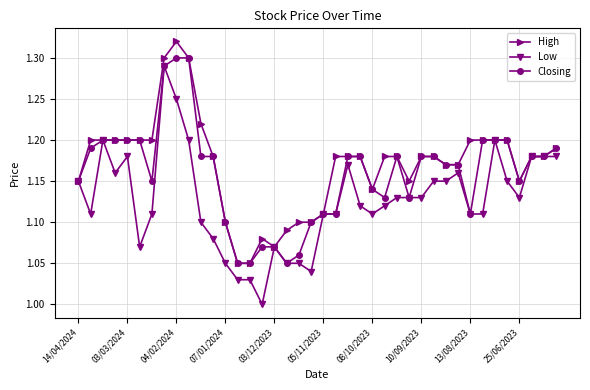

List the series in order of their overall mean, highest first.

High, Closing, Low